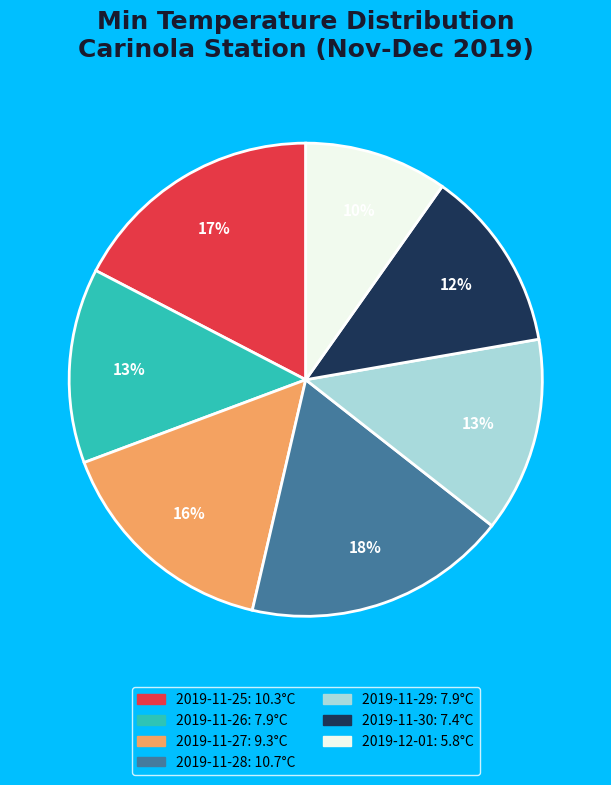

Count the number of slices in the pie.

7